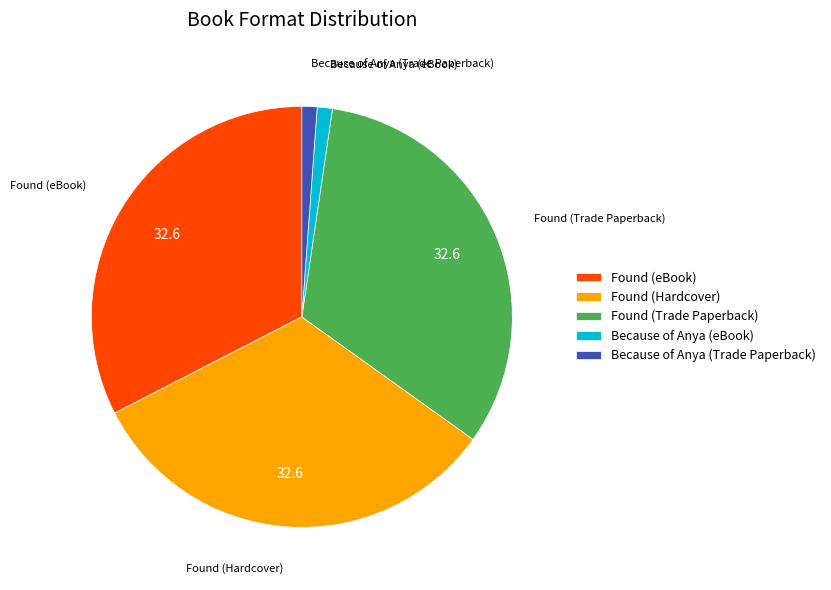

Is there a majority slice in this chart?

No